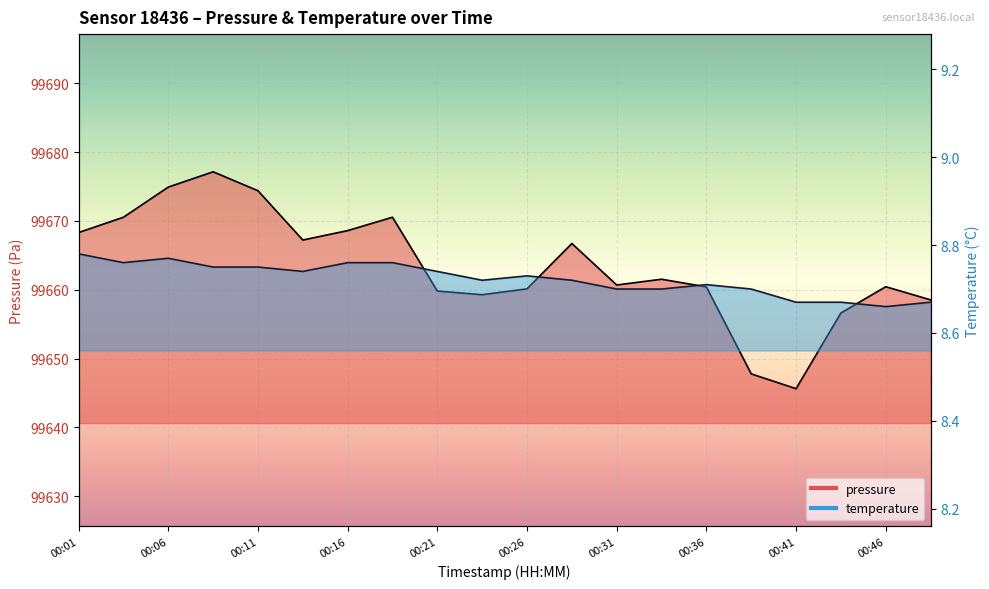

What is the lowest value of the temperature series?

8.7